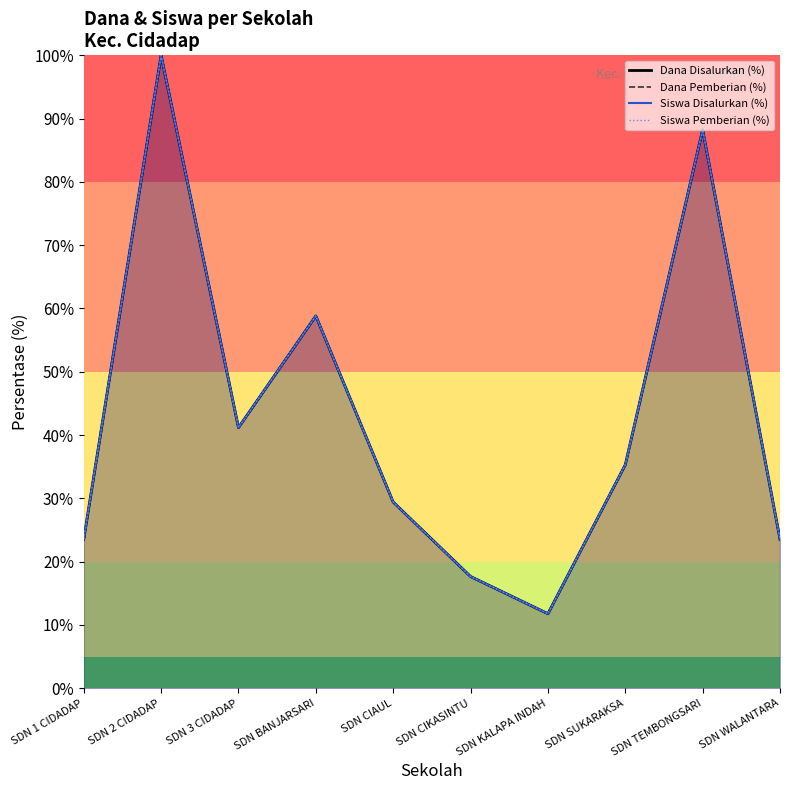

Reading right to left, transcribe all the data shown in this chart.

Dana Disalurkan (%): SDN WALANTARA=23.5	SDN TEMBONGSARI=88.2	SDN SUKARAKSA=35.3	SDN KALAPA INDAH=11.8	SDN CIKASINTU=17.6	SDN CIAUL=29.4	SDN BANJARSARI=58.8	SDN 3 CIDADAP=41.2	SDN 2 CIDADAP=100.0	SDN 1 CIDADAP=23.5
Dana Pemberian (%): SDN WALANTARA=23.5	SDN TEMBONGSARI=88.2	SDN SUKARAKSA=35.3	SDN KALAPA INDAH=11.8	SDN CIKASINTU=17.6	SDN CIAUL=29.4	SDN BANJARSARI=58.8	SDN 3 CIDADAP=41.2	SDN 2 CIDADAP=100.0	SDN 1 CIDADAP=23.5
Siswa Disalurkan (%): SDN WALANTARA=23.5	SDN TEMBONGSARI=88.2	SDN SUKARAKSA=35.3	SDN KALAPA INDAH=11.8	SDN CIKASINTU=17.6	SDN CIAUL=29.4	SDN BANJARSARI=58.8	SDN 3 CIDADAP=41.2	SDN 2 CIDADAP=100.0	SDN 1 CIDADAP=23.5
Siswa Pemberian (%): SDN WALANTARA=23.5	SDN TEMBONGSARI=88.2	SDN SUKARAKSA=35.3	SDN KALAPA INDAH=11.8	SDN CIKASINTU=17.6	SDN CIAUL=29.4	SDN BANJARSARI=58.8	SDN 3 CIDADAP=41.2	SDN 2 CIDADAP=100.0	SDN 1 CIDADAP=23.5